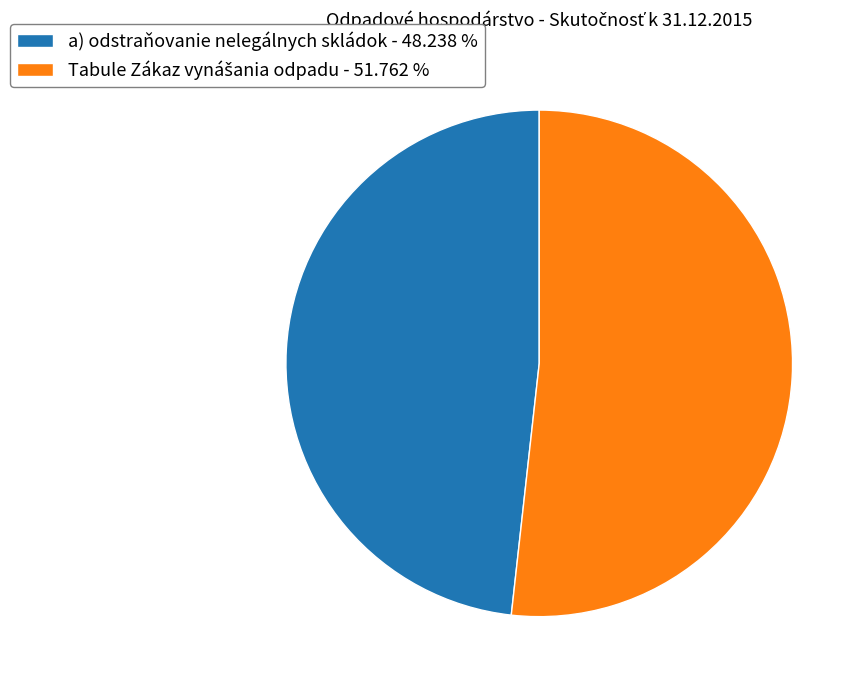

Does any single category account for the majority?

Yes